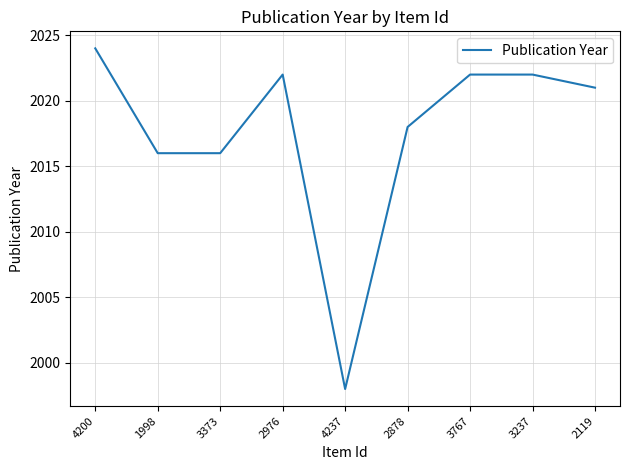

At which category does the data reach its first local peak?

2976